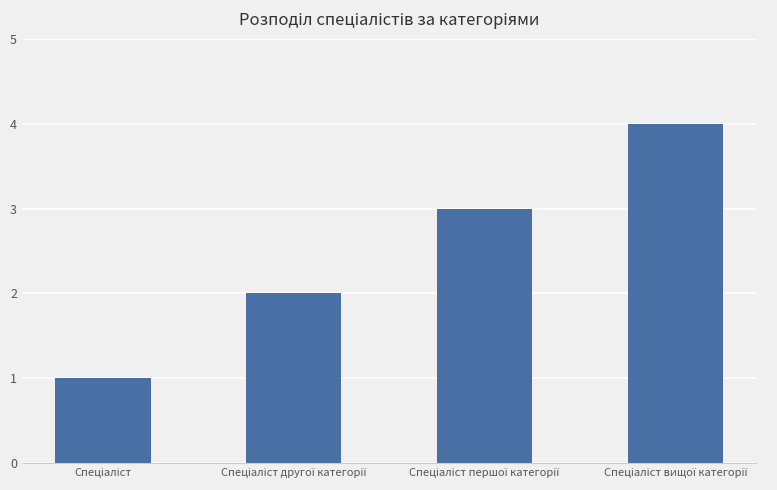

What is the sum of all values?

10